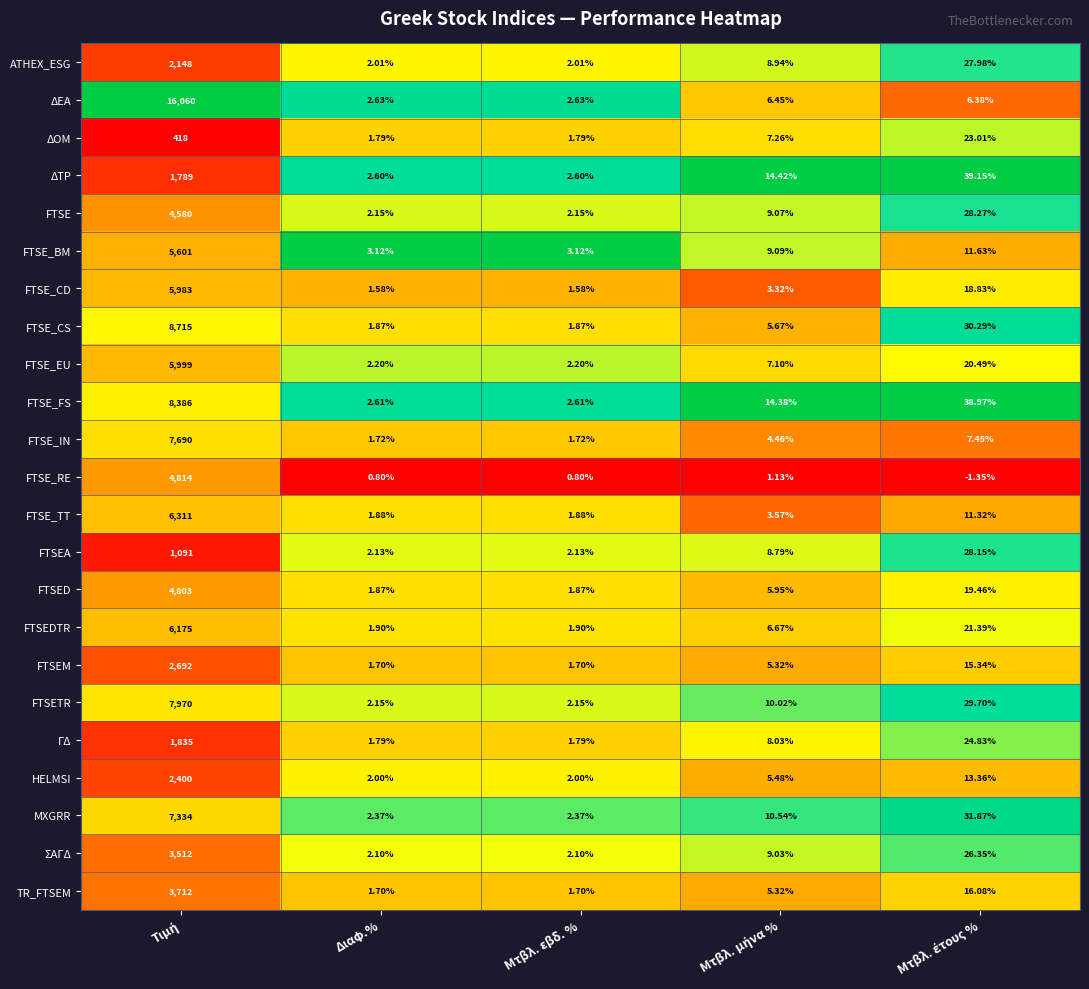

Which series has the widest spread of values?

ΔΕΑ